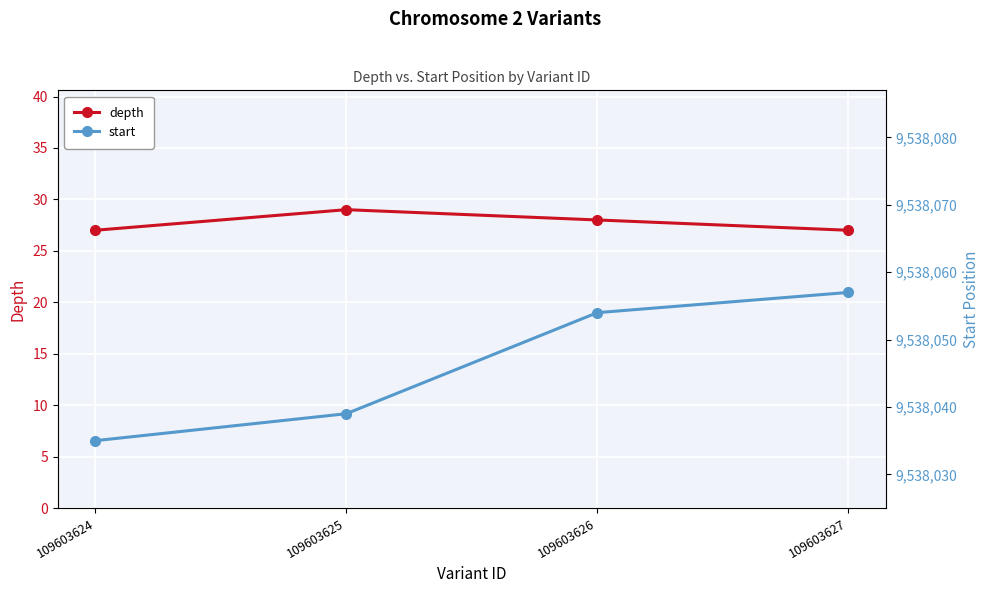

Is this an area chart (filled region under the line)?

No